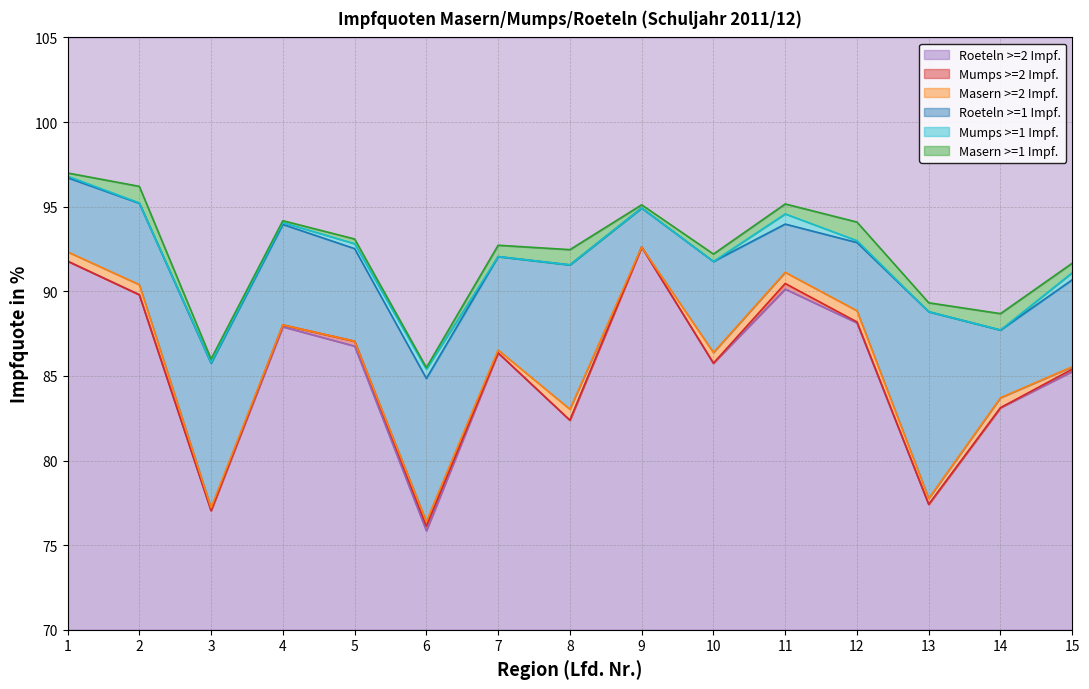

What is the difference between the maximum and minimum values in the Masern >=1 Impf. series?

11.5